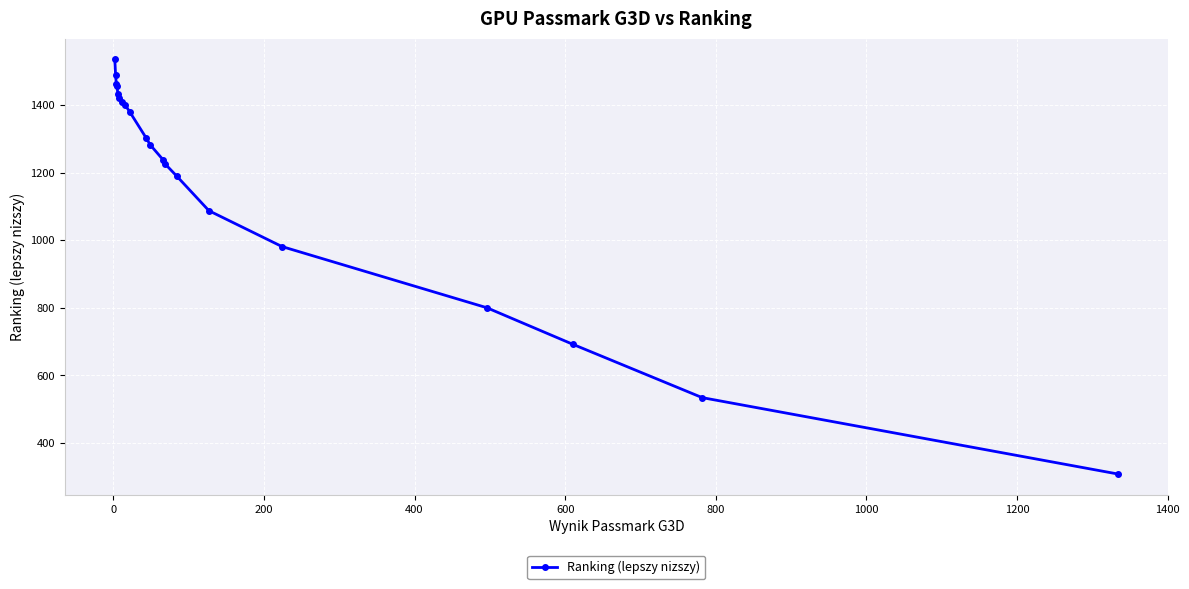

What is the smallest value displayed?

308